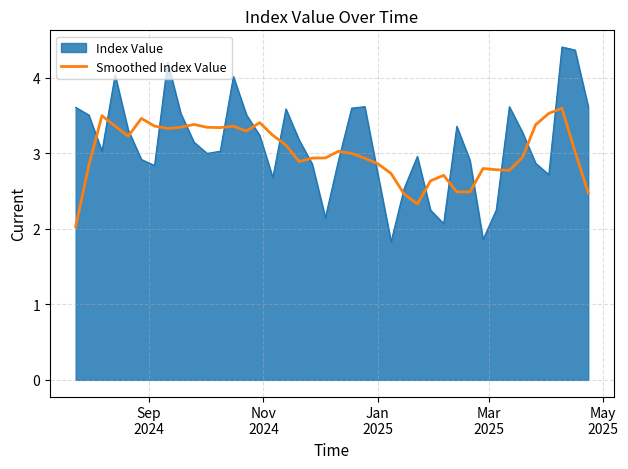

What is the maximum value shown in the chart?

4.4